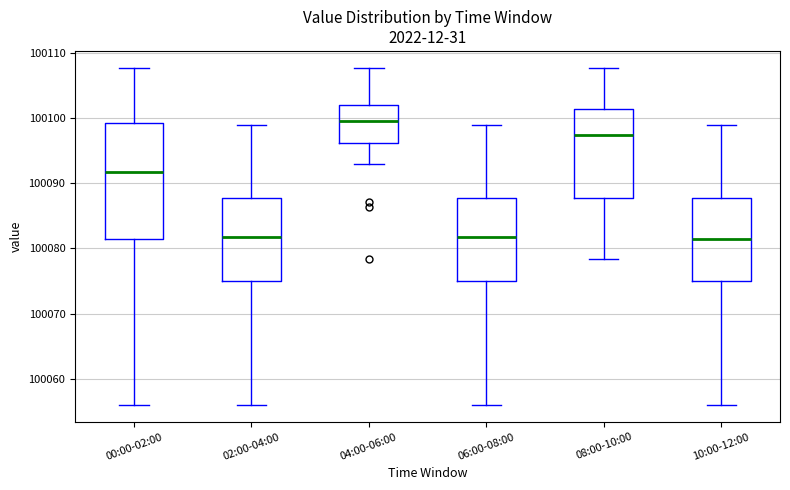

Reading left to right, transcribe this box plot: for each box, give where its median line is, the range the box spans, and where its two whiskers end, as read against the y-axis. The values are not printed on the chart, so give them approximately, as read against the axis.

00:00-02:00: median 100092, box 100081 to 100099, whiskers 100056 to 100108
02:00-04:00: median 100082, box 100075 to 100088, whiskers 100056 to 100099
04:00-06:00: median 100100, box 100096 to 100102, whiskers 100093 to 100108
06:00-08:00: median 100082, box 100075 to 100088, whiskers 100056 to 100099
08:00-10:00: median 100097, box 100088 to 100101, whiskers 100078 to 100108
10:00-12:00: median 100081, box 100075 to 100088, whiskers 100056 to 100099